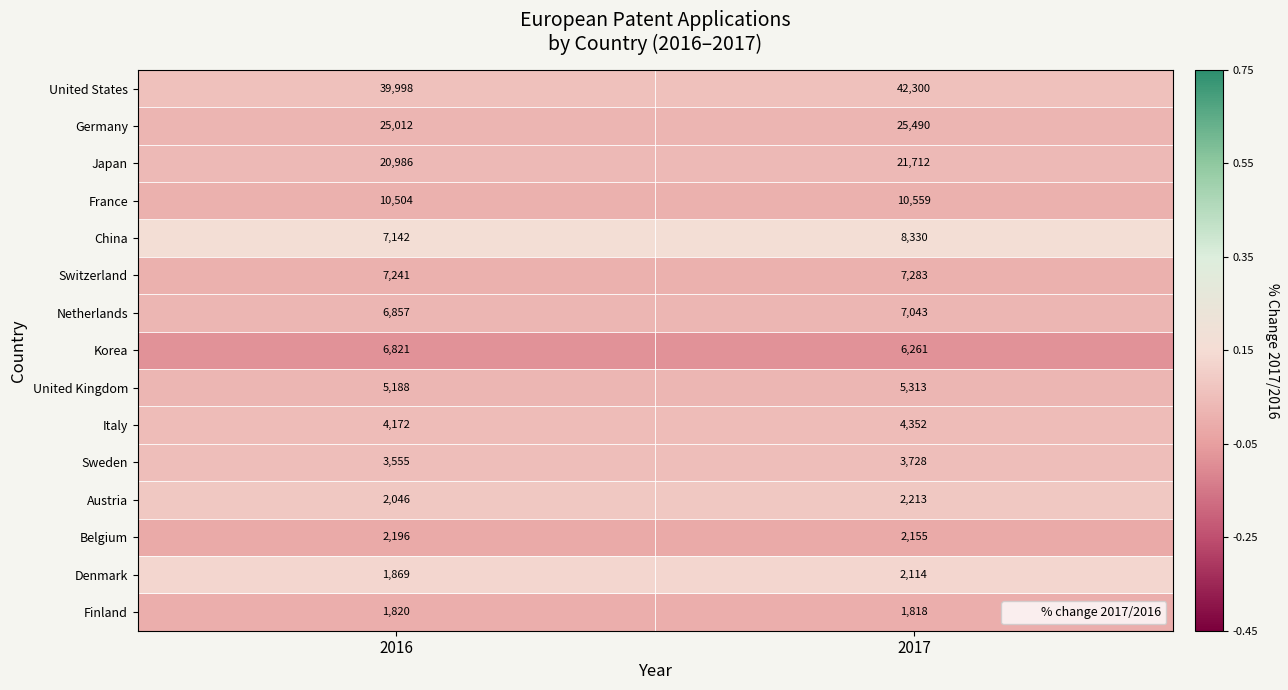

Rank the series by their maximum value, from lowest to highest.

Finland, Denmark, Belgium, Austria, Sweden, Italy, United Kingdom, Korea, Netherlands, Switzerland, China, France, Japan, Germany, United States